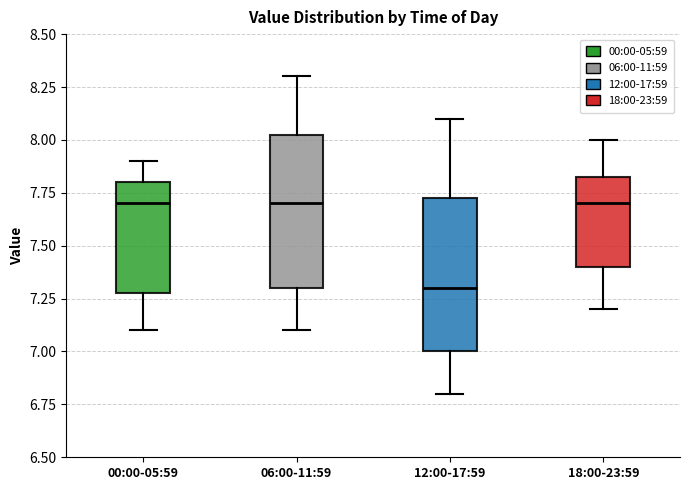

Reading left to right, read every box against the y-axis: the position of its median line, the range the box covers, and the ends of its whiskers. The values are not printed on the chart, so give them approximately, as read against the axis.

00:00-05:59: median 7.70, box 7.30 to 7.80, whiskers 7.10 to 7.90
06:00-11:59: median 7.70, box 7.30 to 8.05, whiskers 7.10 to 8.30
12:00-17:59: median 7.30, box 7.00 to 7.75, whiskers 6.80 to 8.10
18:00-23:59: median 7.70, box 7.40 to 7.85, whiskers 7.20 to 8.00